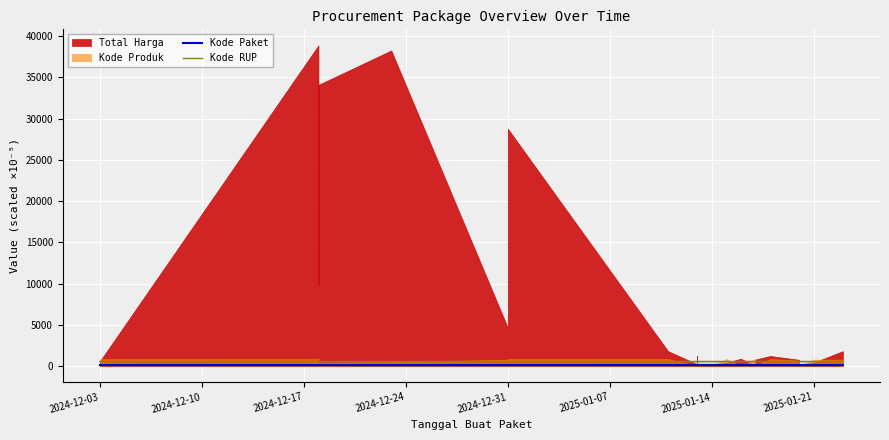

Where does the Kode Paket series first go above 113?

2025-01-07